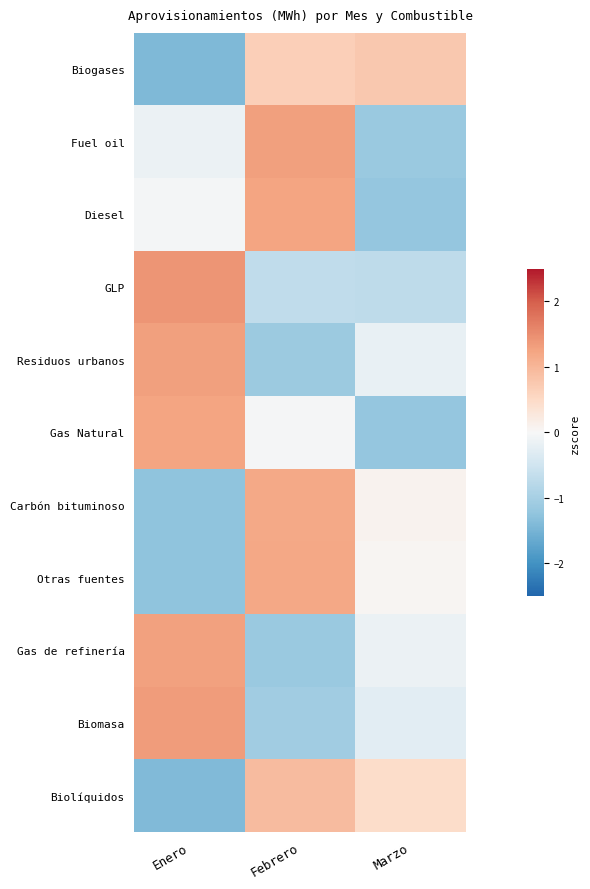

At which category is the sum across all series the highest?

Febrero